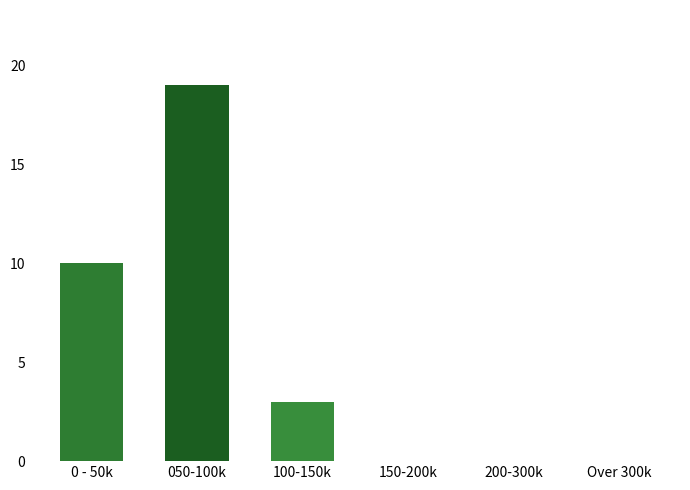

Reading left to right, transcribe all the data shown in this chart.

0 - 50k=10	050-100k=19	100-150k=3	150-200k=0	200-300k=0	Over 300k=0